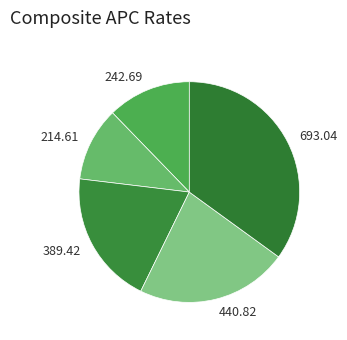

Is there a majority slice in this chart?

No